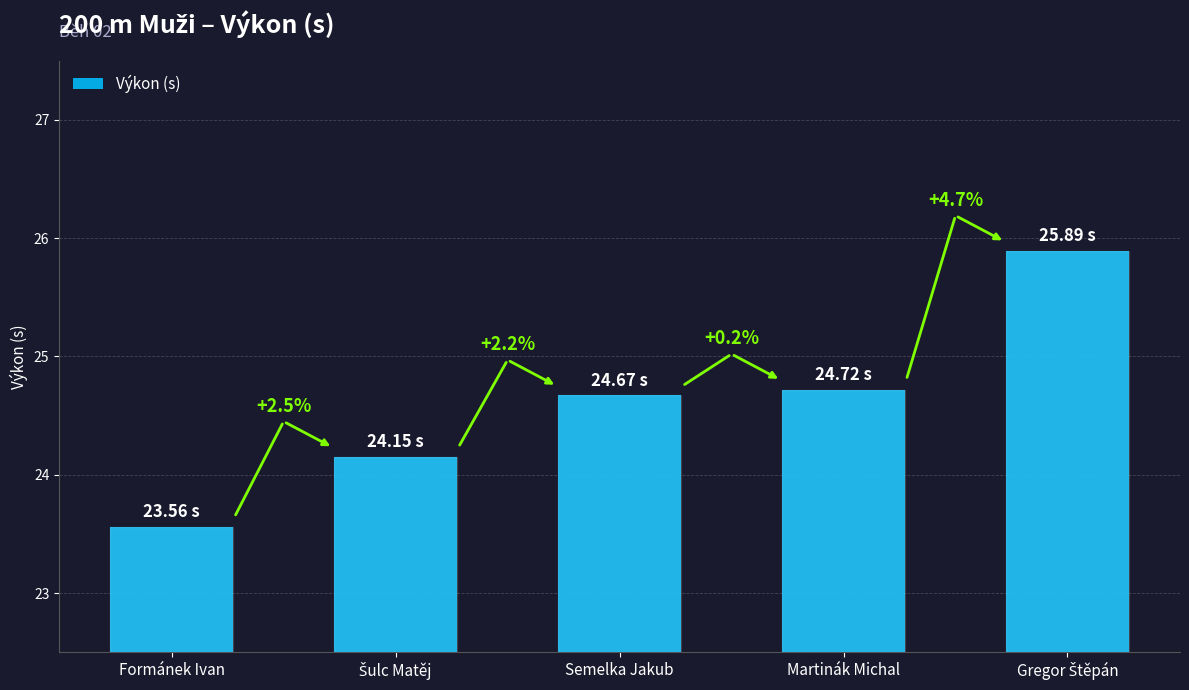

Are the bars horizontal?

No